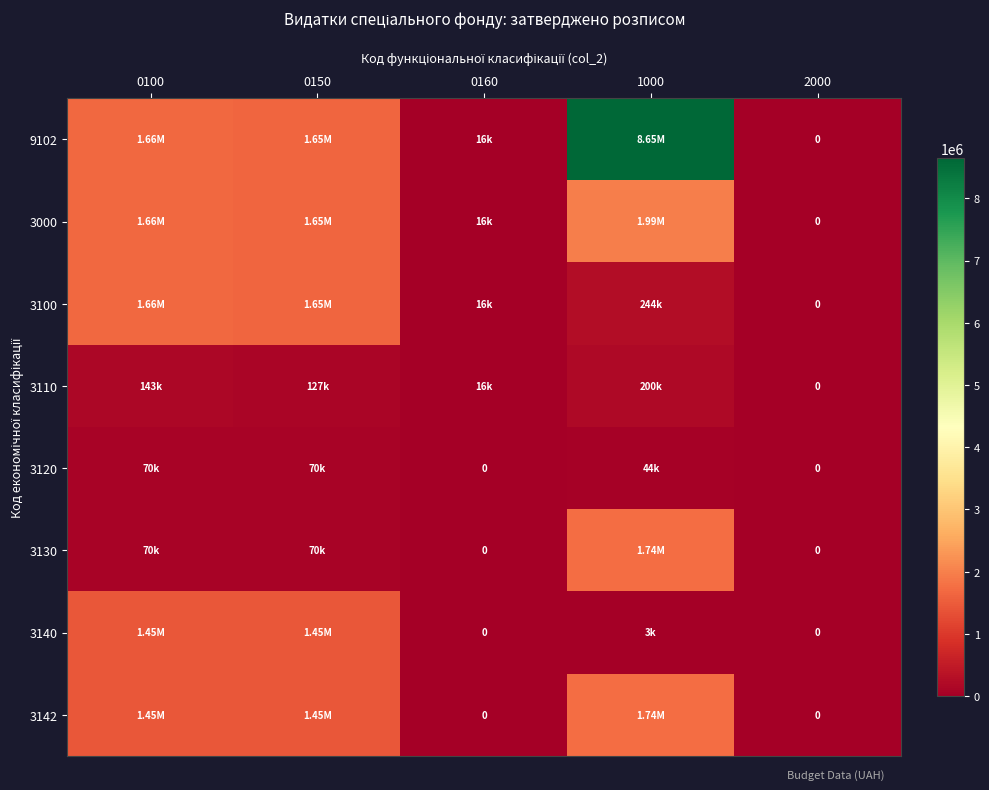

Between 2000 and 0150, which is larger?

0150